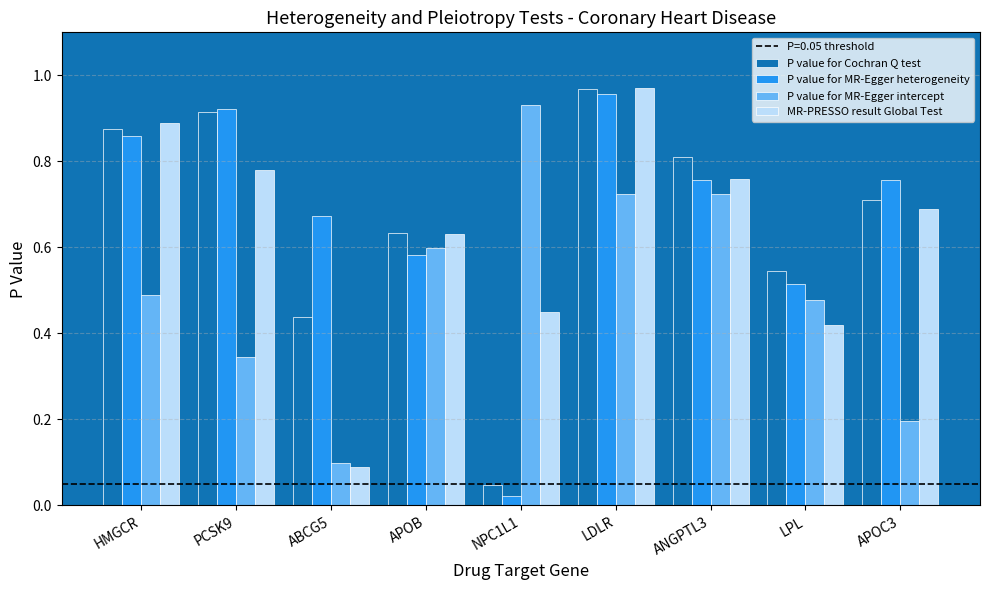

Between HMGCR and LDLR, which series saw the biggest shift?

P value for MR-Egger intercept